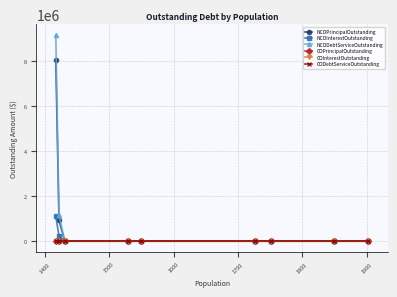

At how many categories does at least one series exceed 4911958?

1